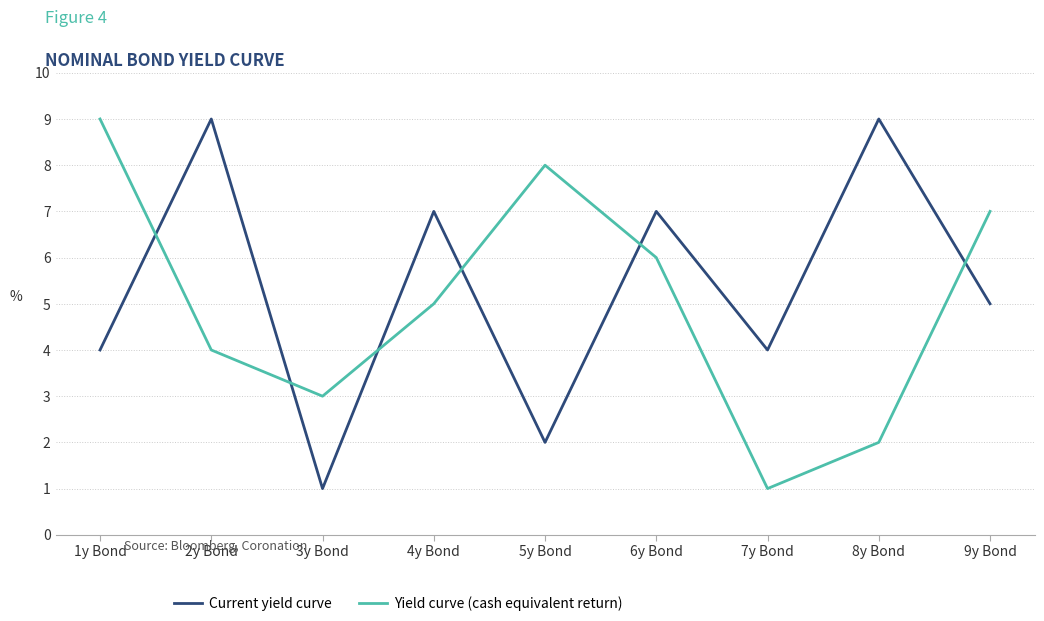

After their last crossing, which series has the higher values: Current yield curve or Yield curve (cash equivalent return)?

Yield curve (cash equivalent return)